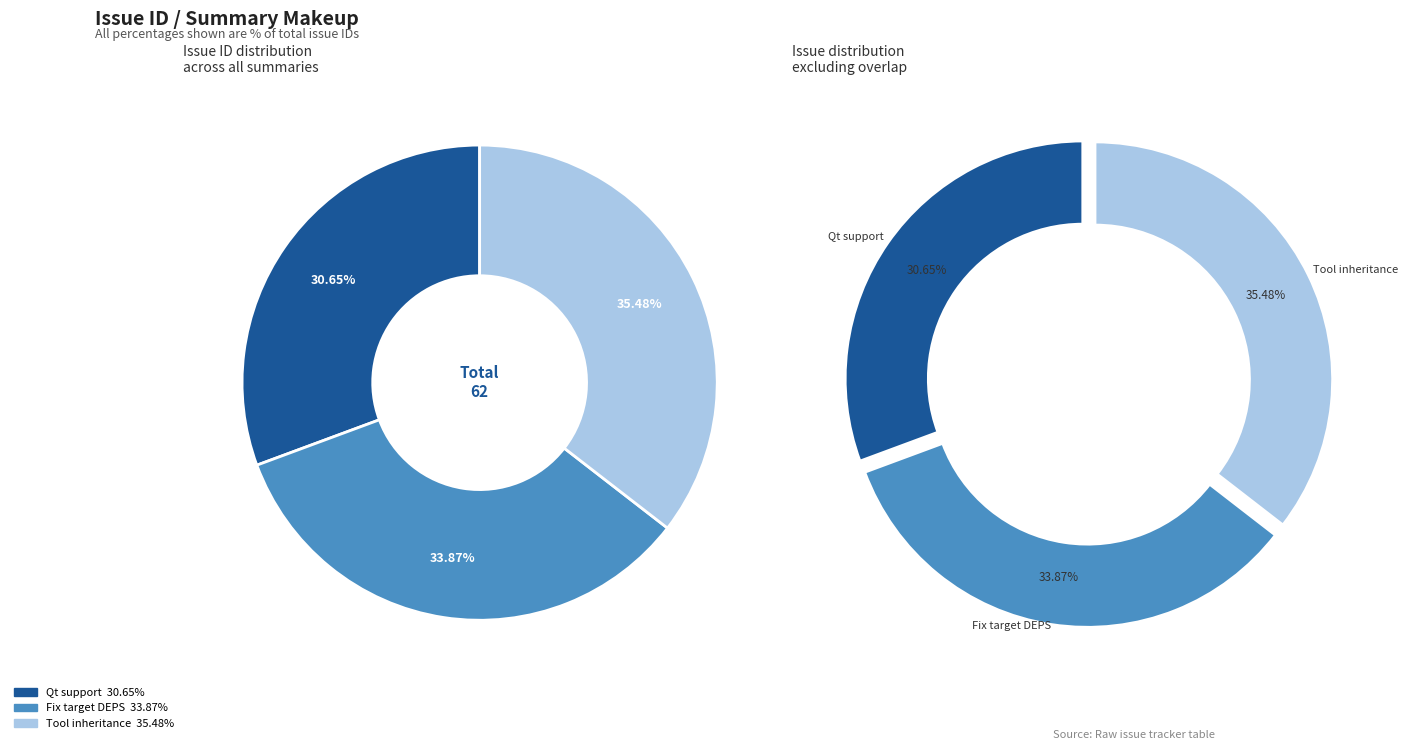

Combined, do Fix target DEPS and Tool inheritance account for over 50%?

Yes